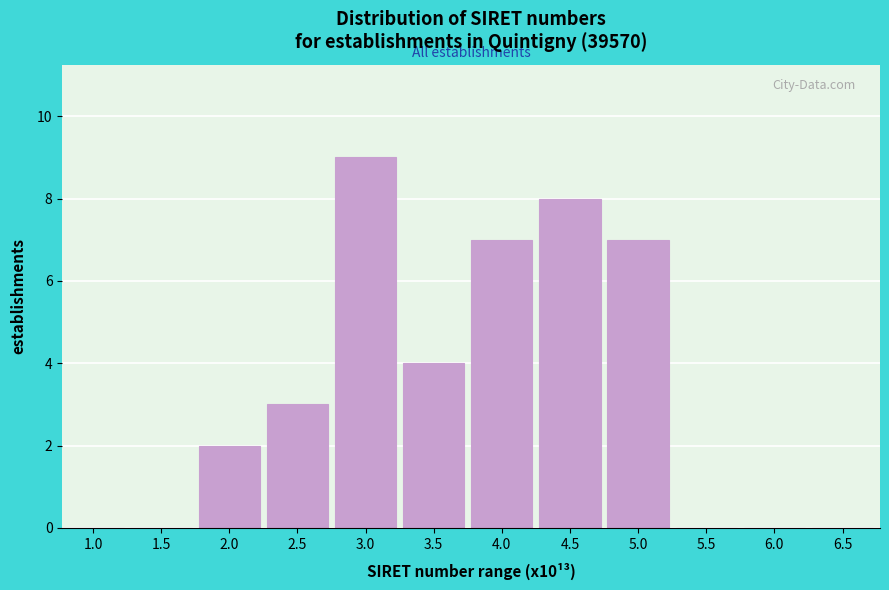

Reading left to right, list all the values displayed in this chart.

1.0=0	1.5=0	2.0=2	2.5=3	3.0=9	3.5=4	4.0=7	4.5=8	5.0=7	5.5=0	6.0=0	6.5=0